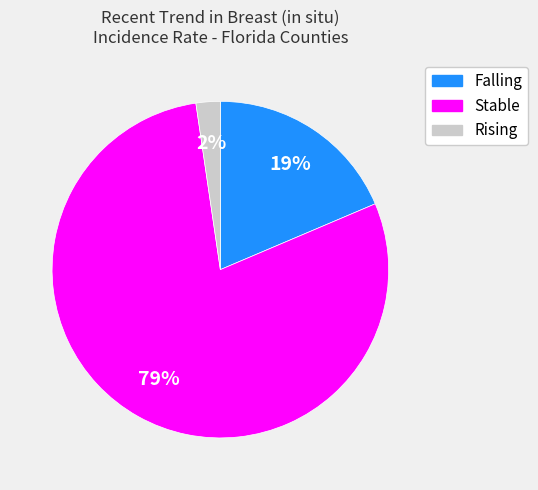

To the nearest percent, what is the difference between the largest and smallest slice percentages?

77%